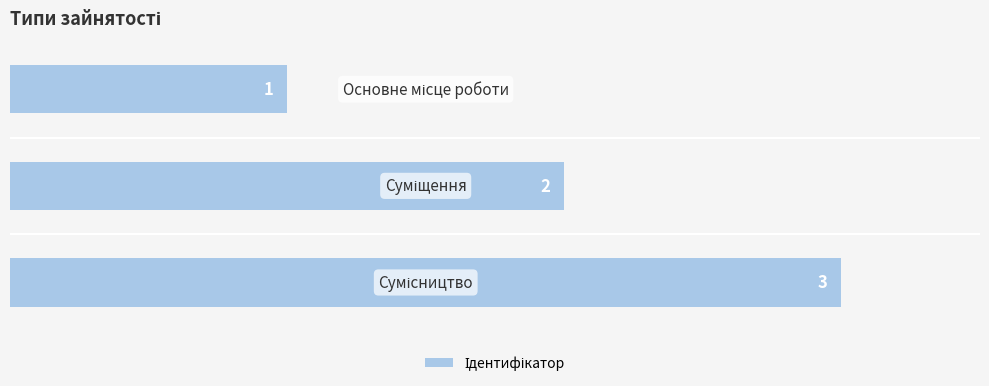

What is the difference between the second highest and minimum values?

1